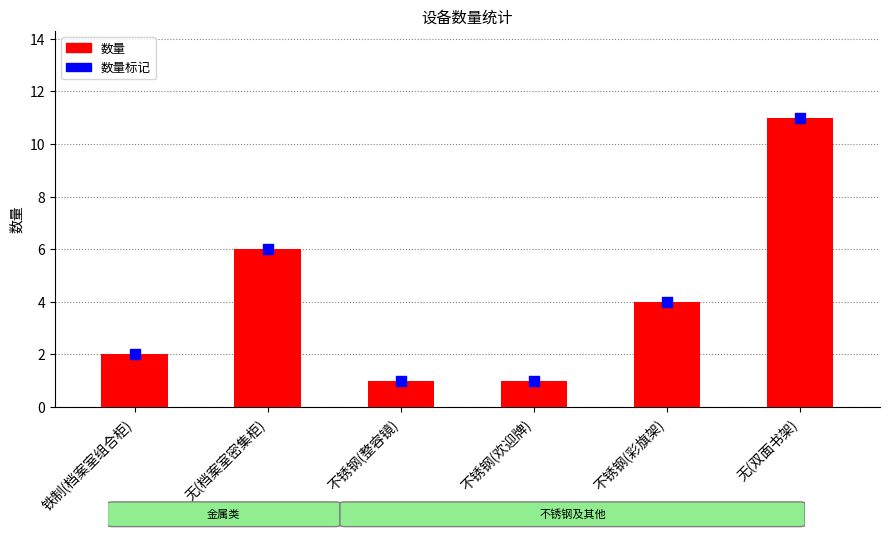

Which series has the widest spread of Y values?

数量